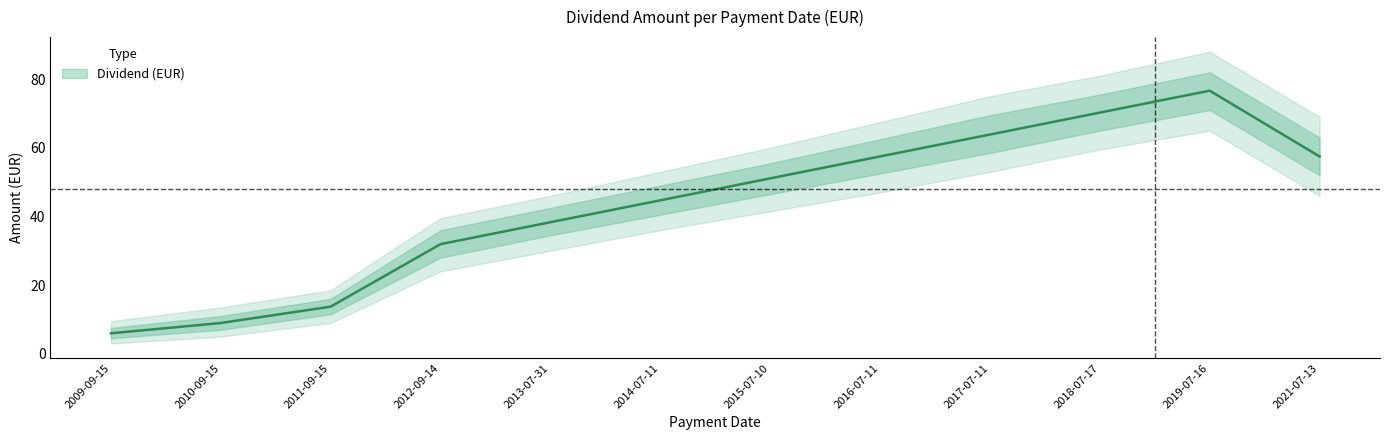

What is the maximum value shown in the chart?

76.6